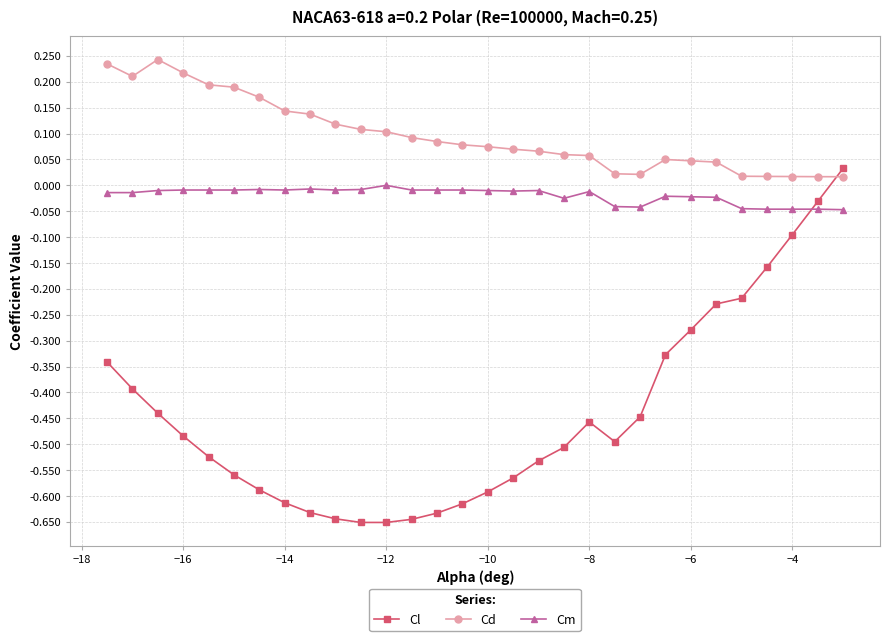

What are all the series names shown in the legend?

Cl, Cd, Cm